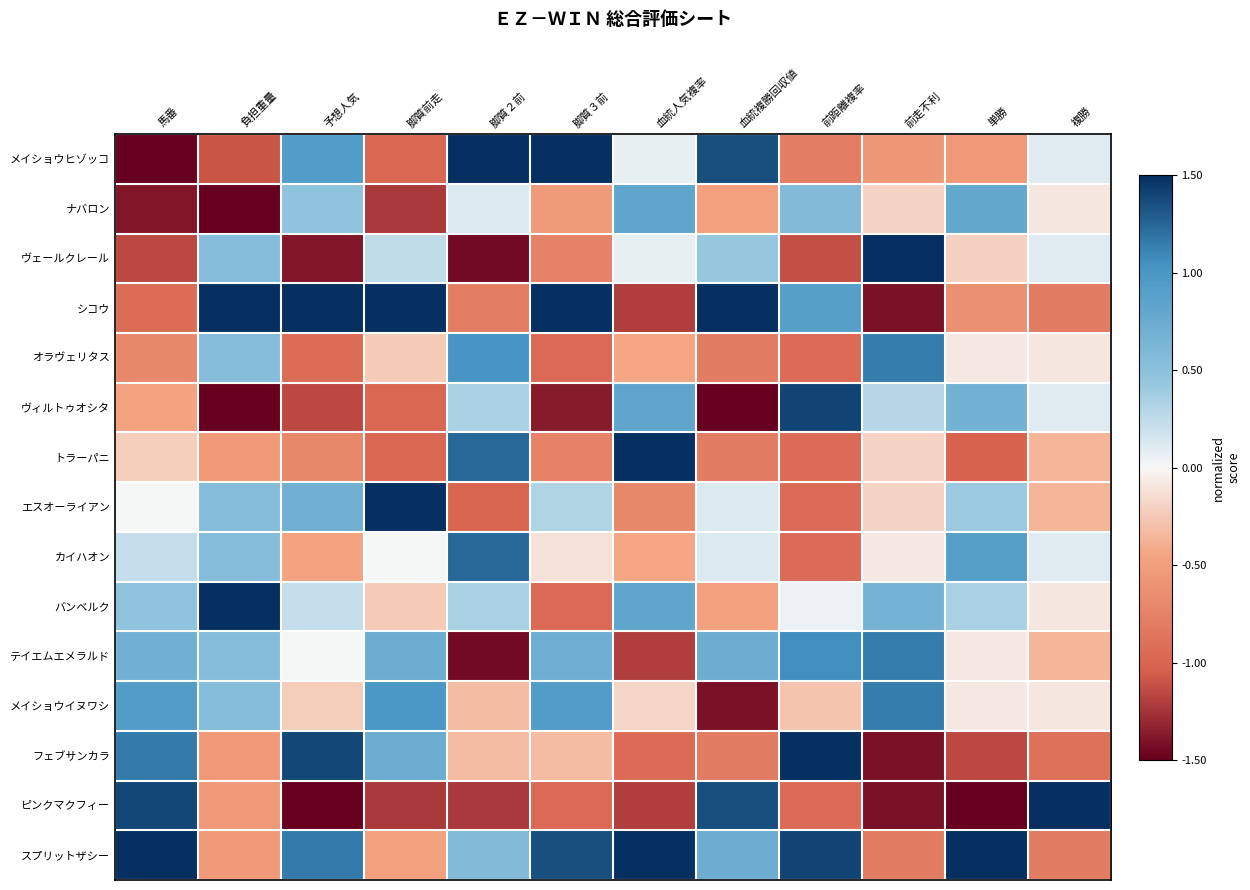

At which category is the sum across all series the highest?

血統複勝回収値